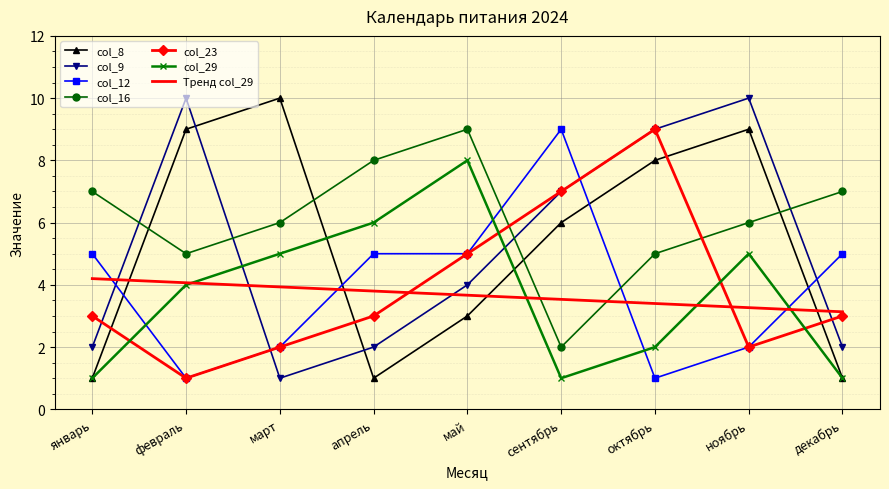

The value of col_16 at апрель is 8.0. True or false?

True